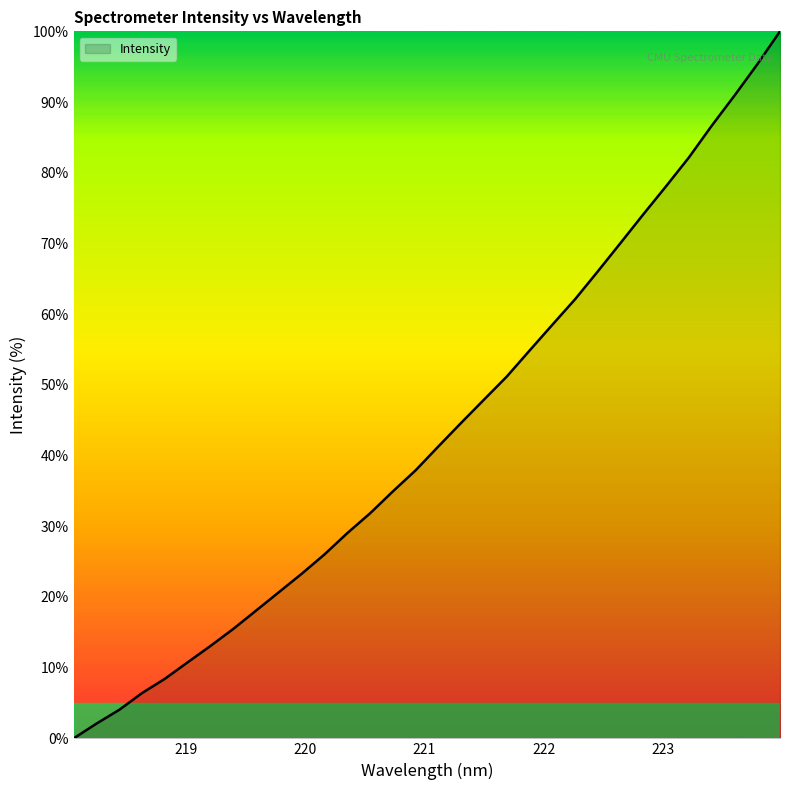

Reading left to right, what are all the values shown in this chart?

218.0596=0.0	218.2508=2.1	218.442=4.0	218.6332=6.4	218.8244=8.4	219.0156=10.8	219.2067=13.1	219.3979=15.5	219.589=18.1	219.7801=20.7	219.9712=23.3	220.1623=26.0	220.3533=29.0	220.5444=31.8	220.7354=34.9	220.9264=37.9	221.1174=41.3	221.3083=44.6	221.4993=47.9	221.6902=51.2	221.8812=54.9	222.0721=58.5	222.263=62.1	222.4538=66.1	222.6447=70.1	222.8355=74.1	223.0264=78.1	223.2172=82.2	223.408=86.7	223.5987=90.9	223.7895=95.3	223.9802=100.0